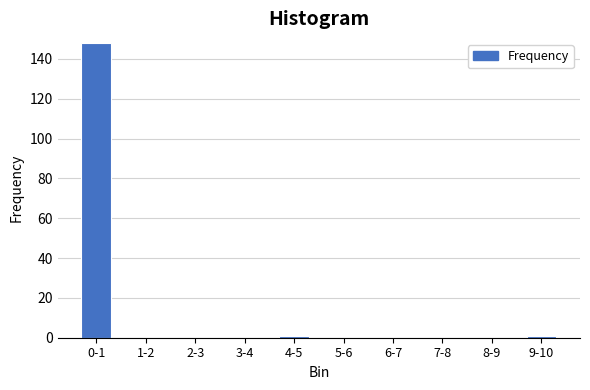

Reading left to right, what are all the values shown in this chart?

0-1=148	1-2=0	2-3=0	3-4=0	4-5=1	5-6=0	6-7=0	7-8=0	8-9=0	9-10=1